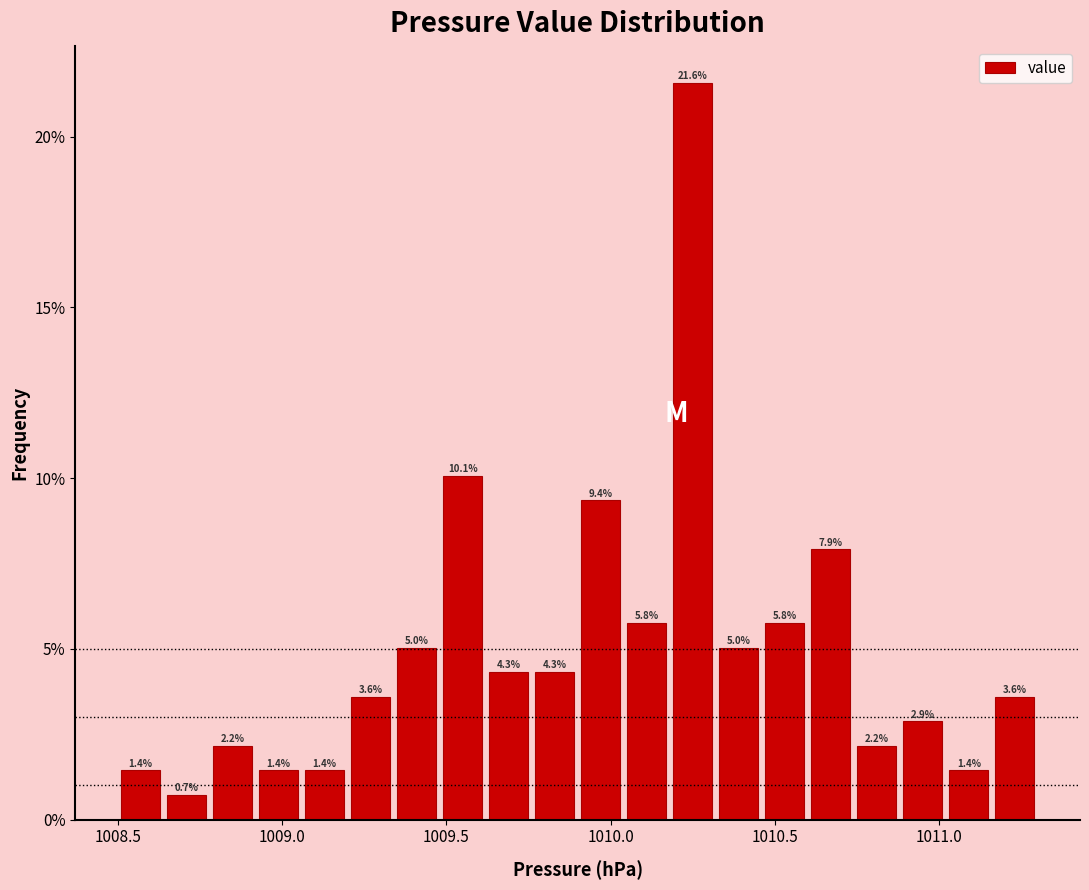

Read against the x-axis, roughly where is the centre of the tallest bar?

1010.25